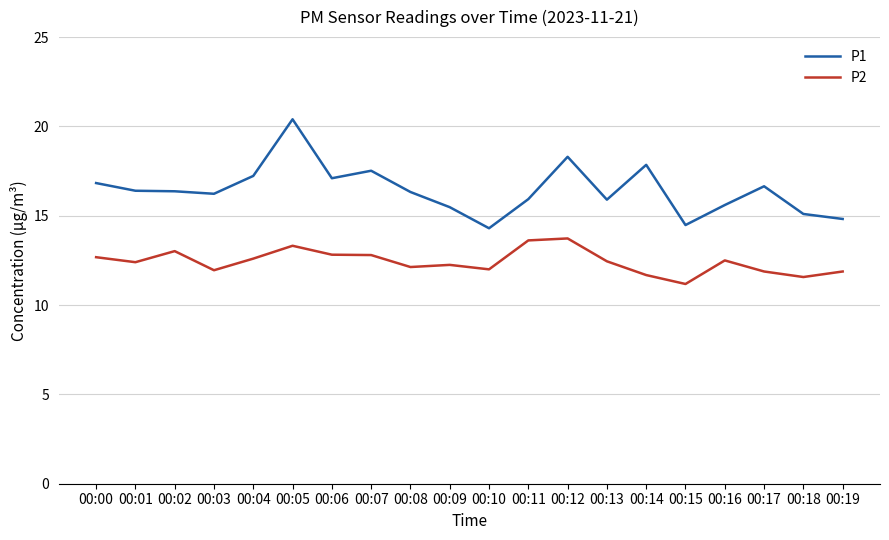

Rank the series by their average value, from highest to lowest.

P1, P2